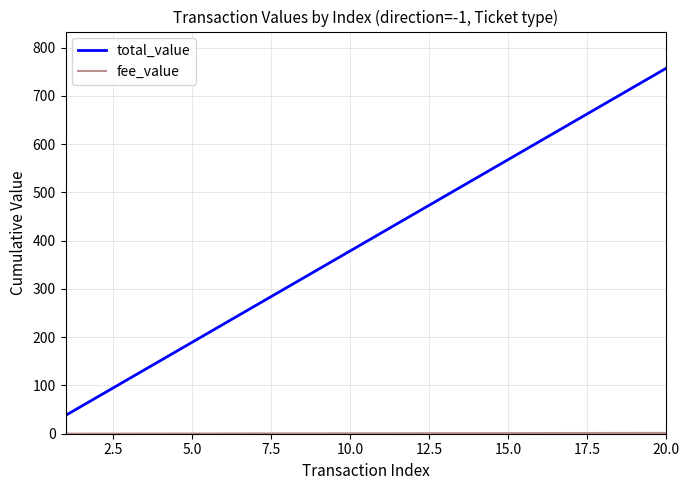

Is this an area chart (filled region under the line)?

No